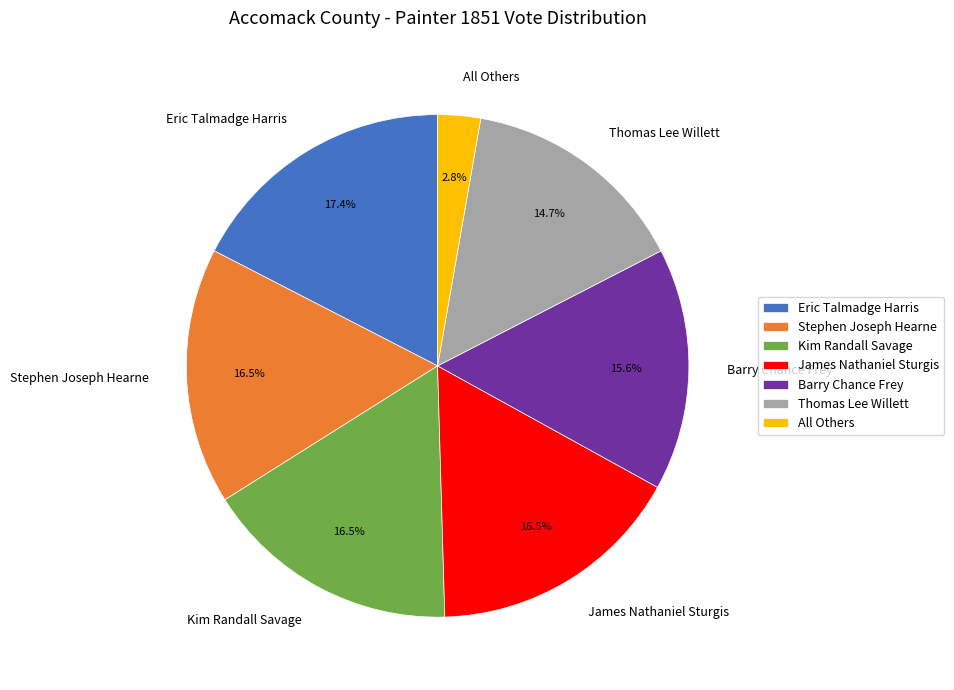

Which has a higher value, Eric Talmadge Harris or Thomas Lee Willett?

Eric Talmadge Harris